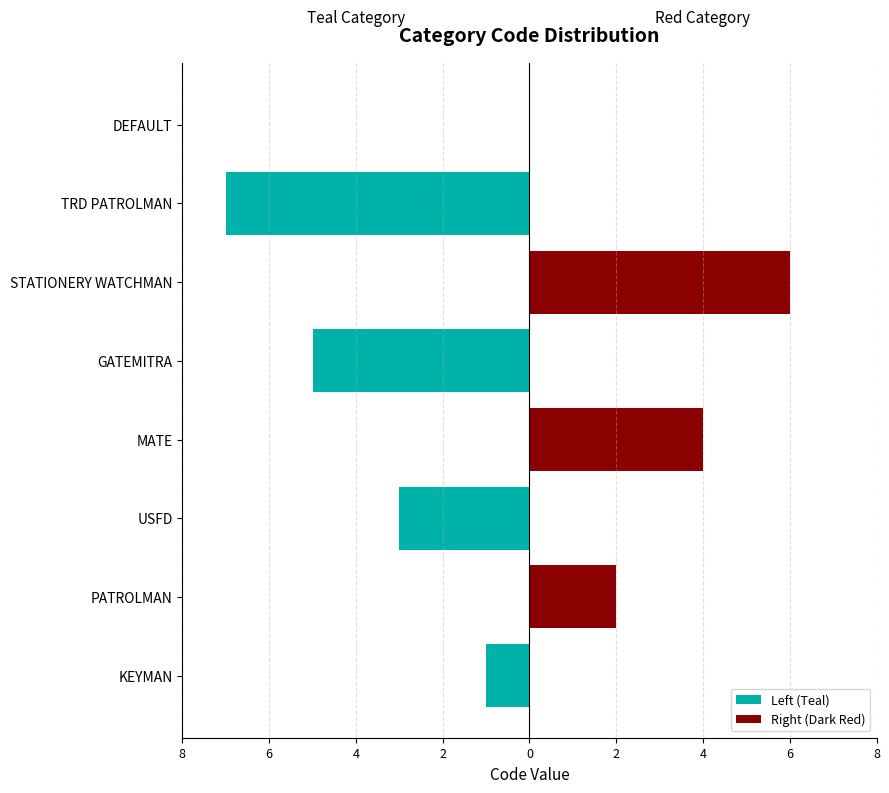

At how many categories does at least one series exceed -3?

8